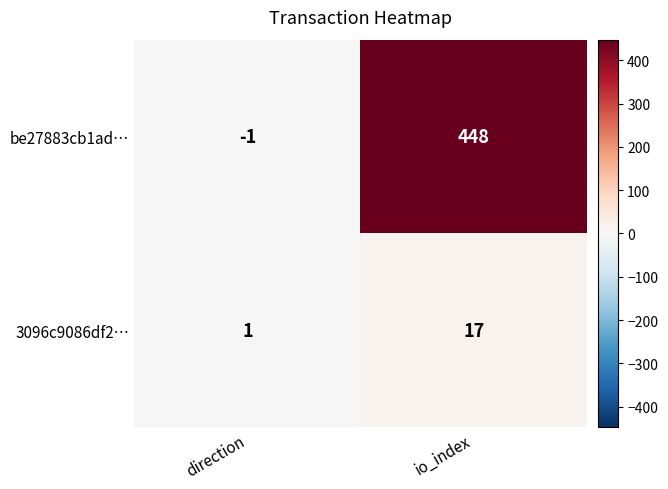

Reading left to right, what are all the values shown in this chart?

be27883cb1ad…: -1	448
3096c9086df2…: 1	17